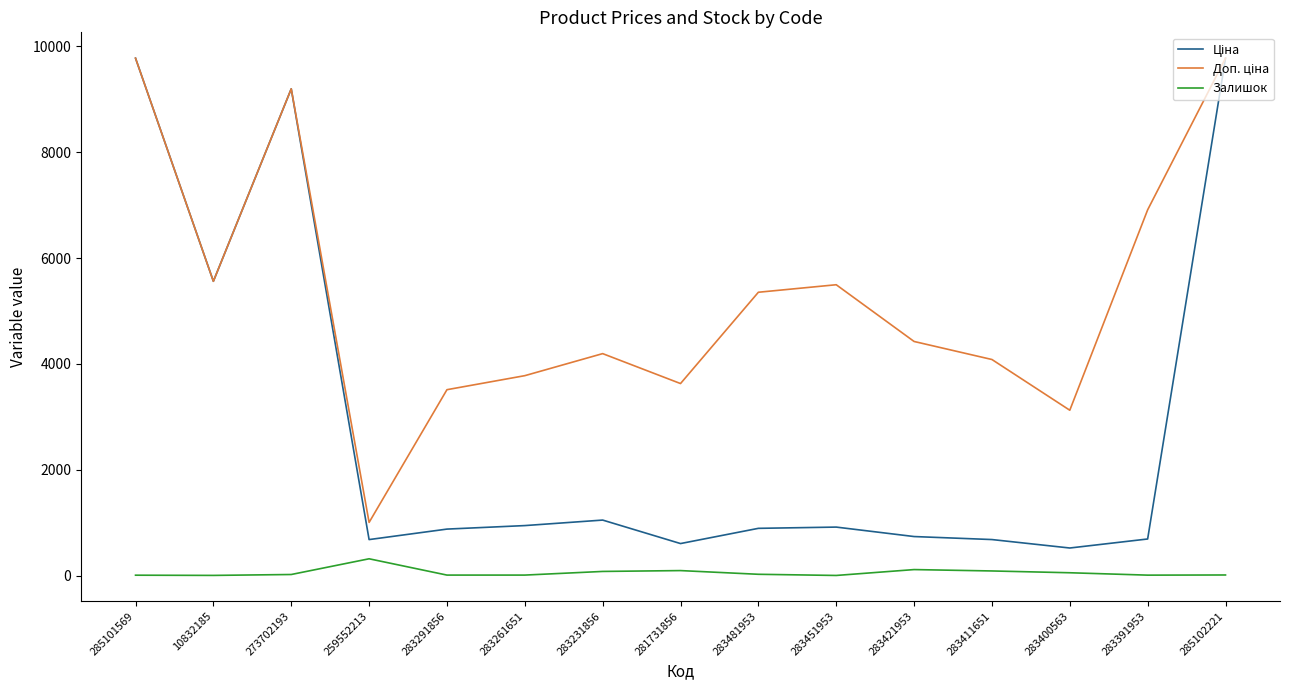

What is the maximum value shown in the chart?

9775.5